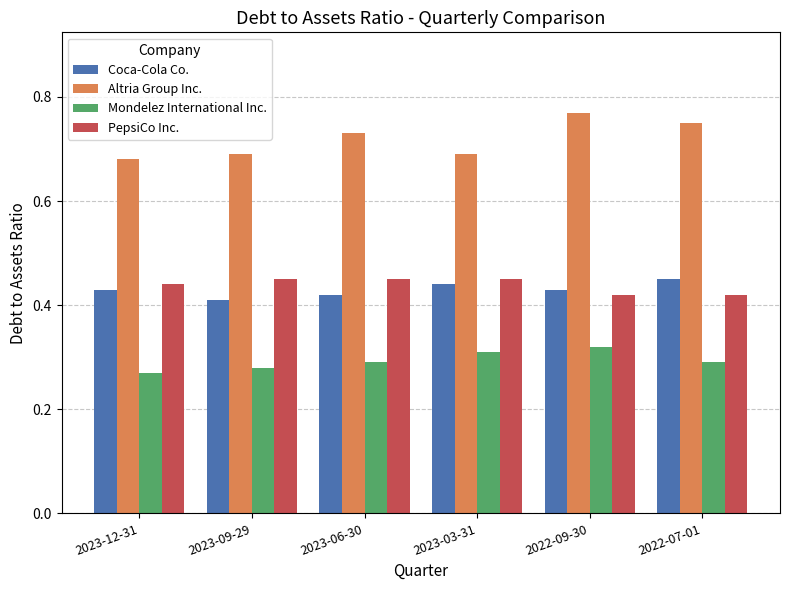

Is it true that Mondelez International Inc. equals 0.2 at 2022-09-30?

False